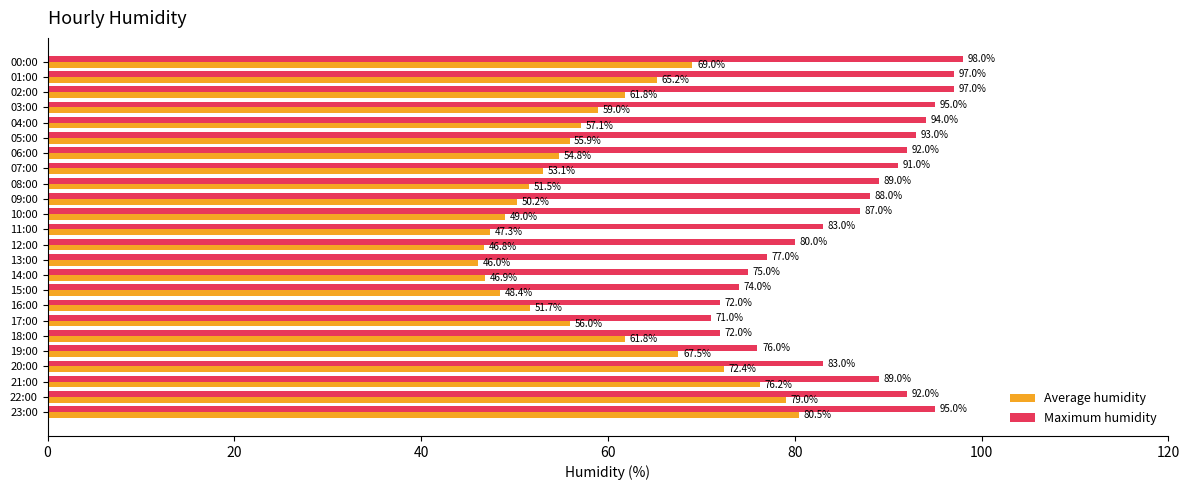

How many data points in Maximum humidity are less than 89?

12